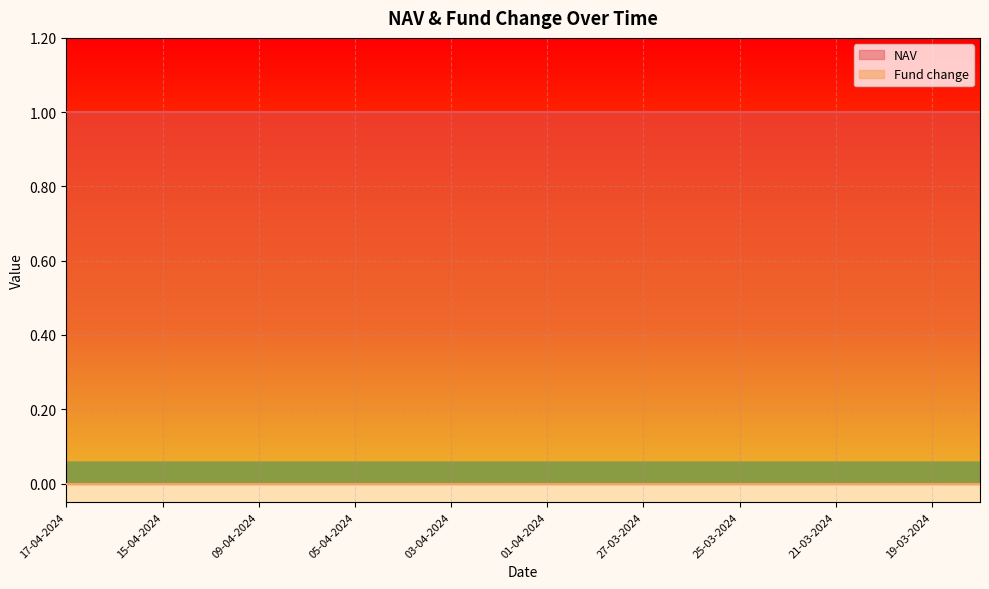

What is the label of the 6th point from the right?

25-03-2024